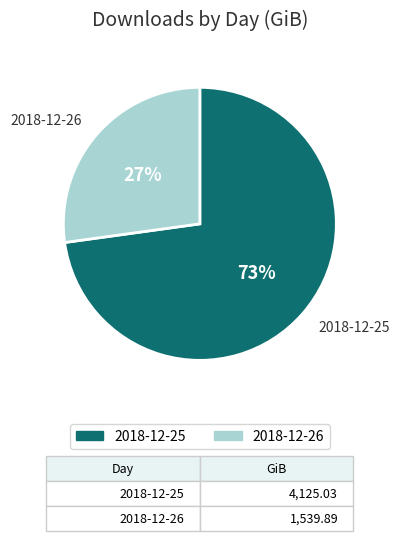

How many slices are in this pie chart?

2